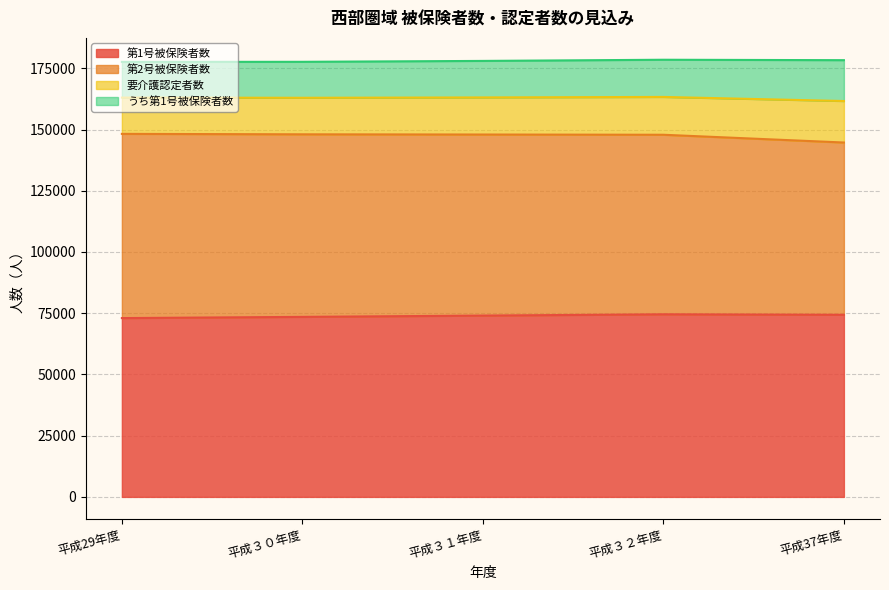

What is the total value across all series at 平成37年度?

178319